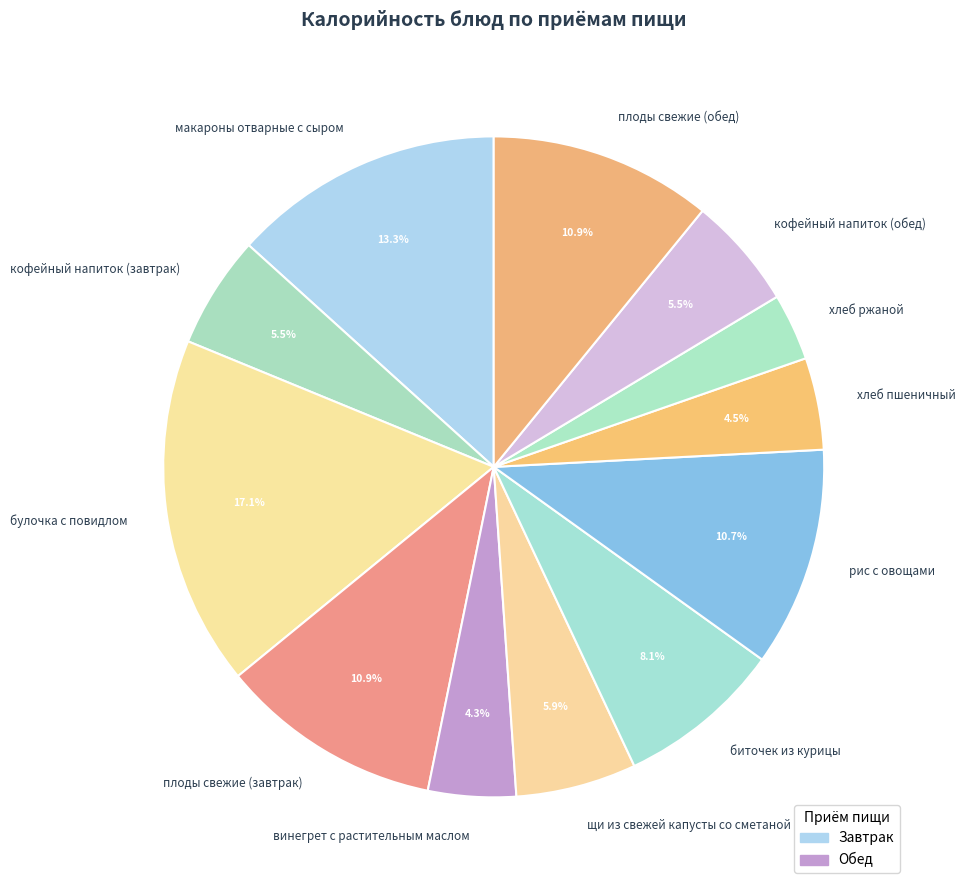

How many segments does this pie chart have?

12